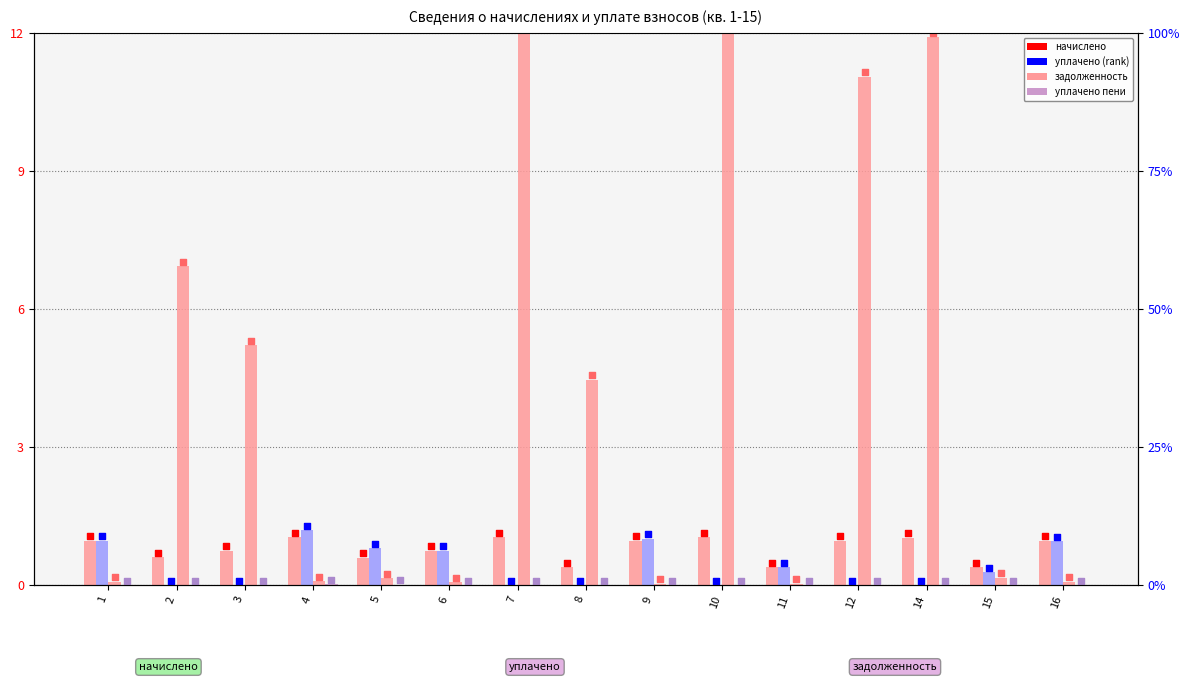

Which series has the widest spread of Y values?

задолженность